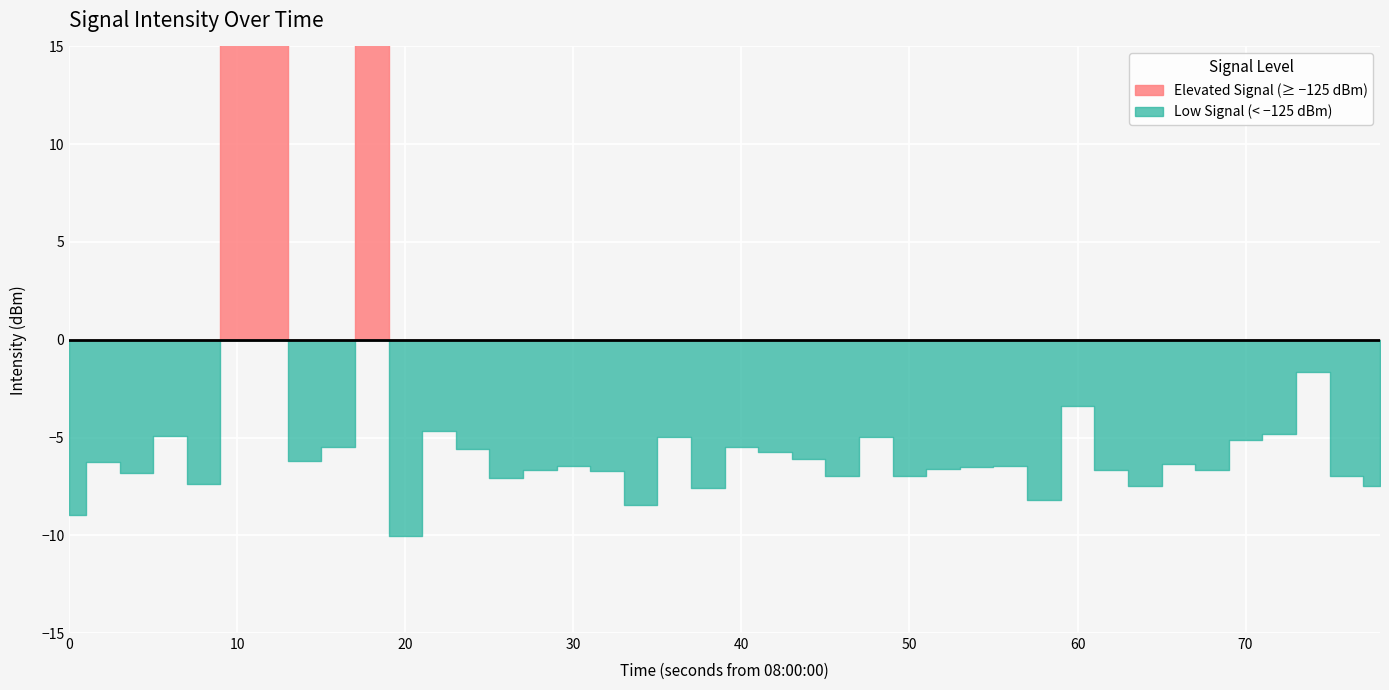

Which category has the highest value across all series?

9